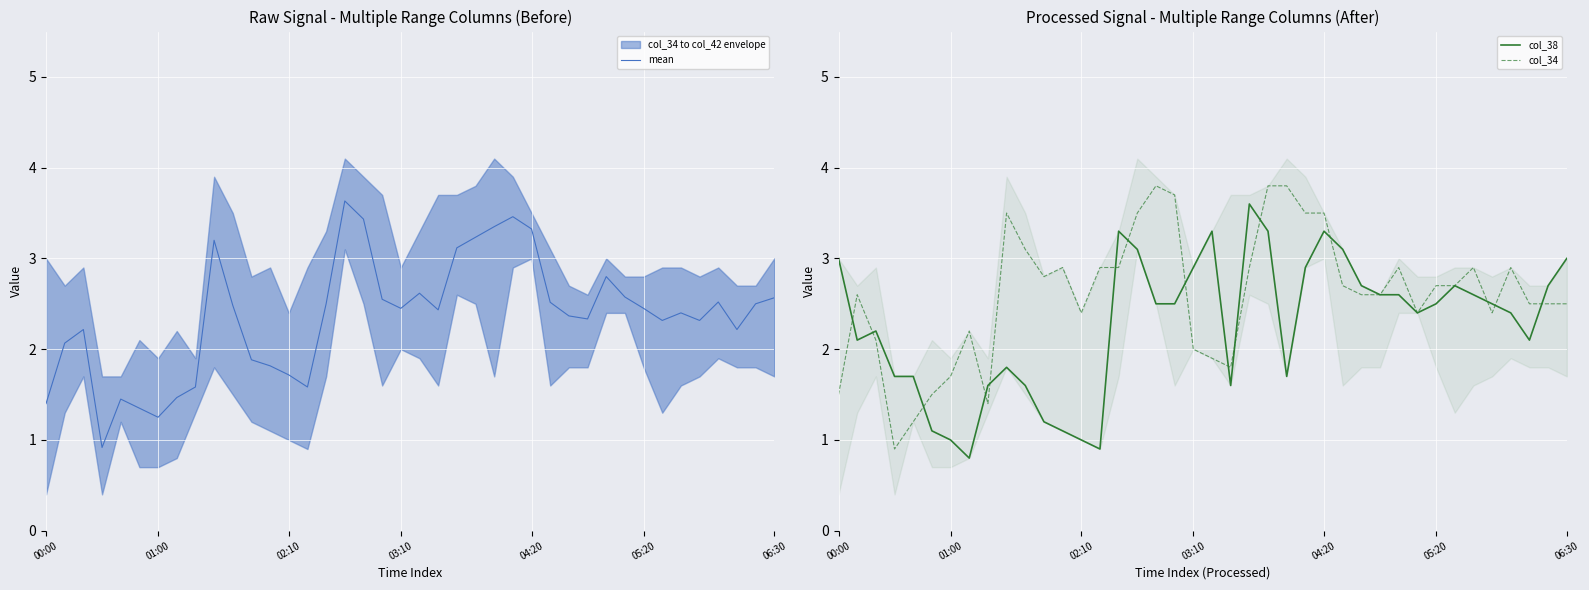

What is the difference between the maximum and minimum values in the col_38 series?

2.8